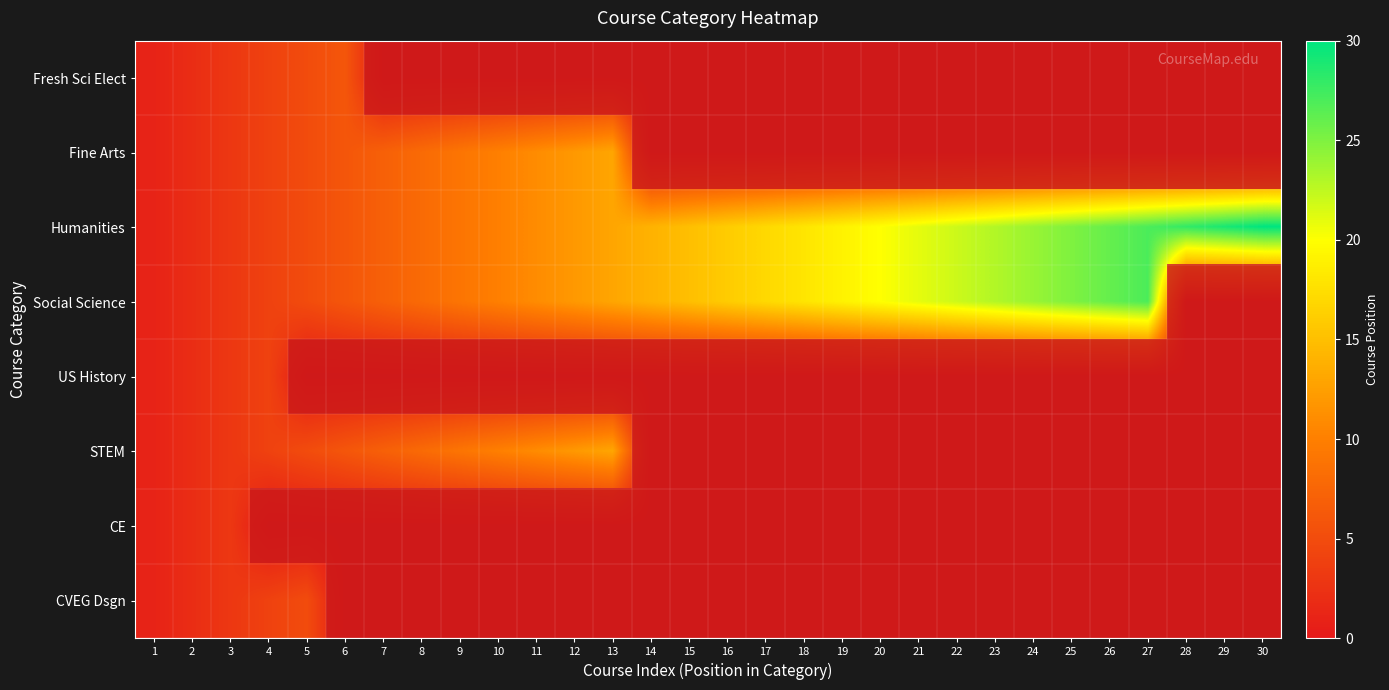

At which category does the chart reach its peak across all series?

30